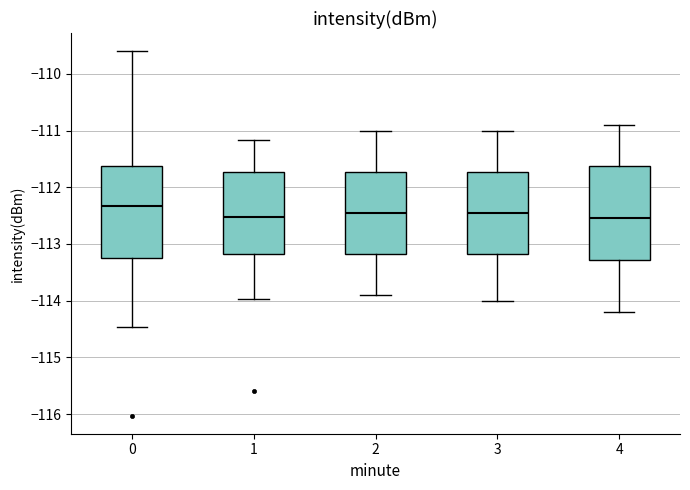

Reading left to right, transcribe this box plot: for each box, give where its median line is, the range the box spans, and where its two whiskers end, as read against the y-axis. The values are not printed on the chart, so give them approximately, as read against the axis.

0: median -112.3, box -113.2 to -111.6, whiskers -114.5 to -109.6
1: median -112.5, box -113.2 to -111.7, whiskers -114.0 to -111.2
2: median -112.4, box -113.2 to -111.7, whiskers -113.9 to -111.0
3: median -112.4, box -113.2 to -111.7, whiskers -114.0 to -111.0
4: median -112.5, box -113.3 to -111.6, whiskers -114.2 to -110.9